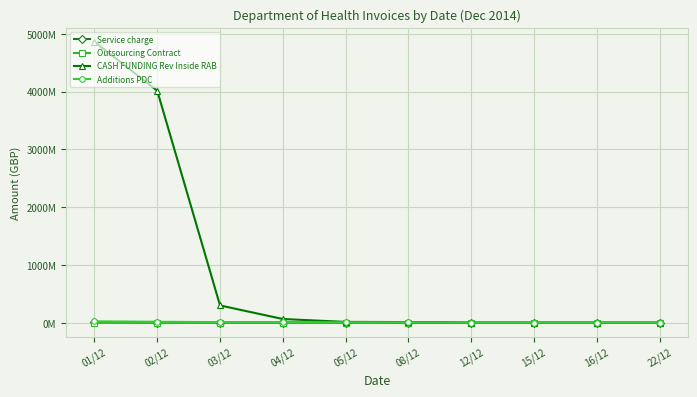

What is the sum of the Outsourcing Contract values at 22/12 and 04/12?

1513599.8